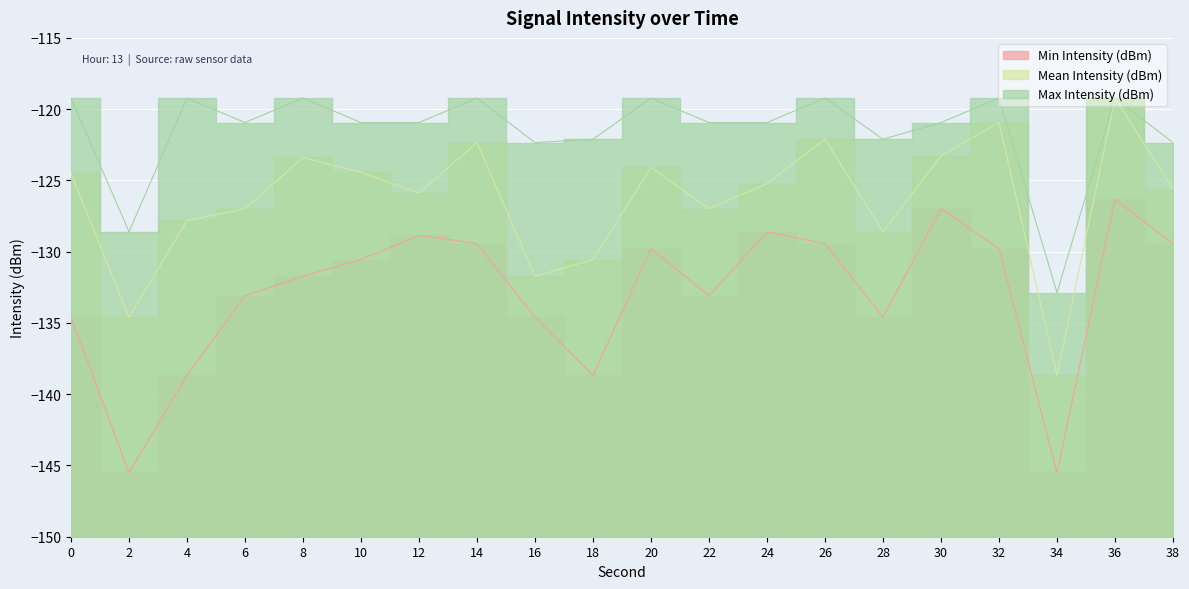

What is the value of the Max Intensity (dBm) point at the 10th from the left?

-122.1